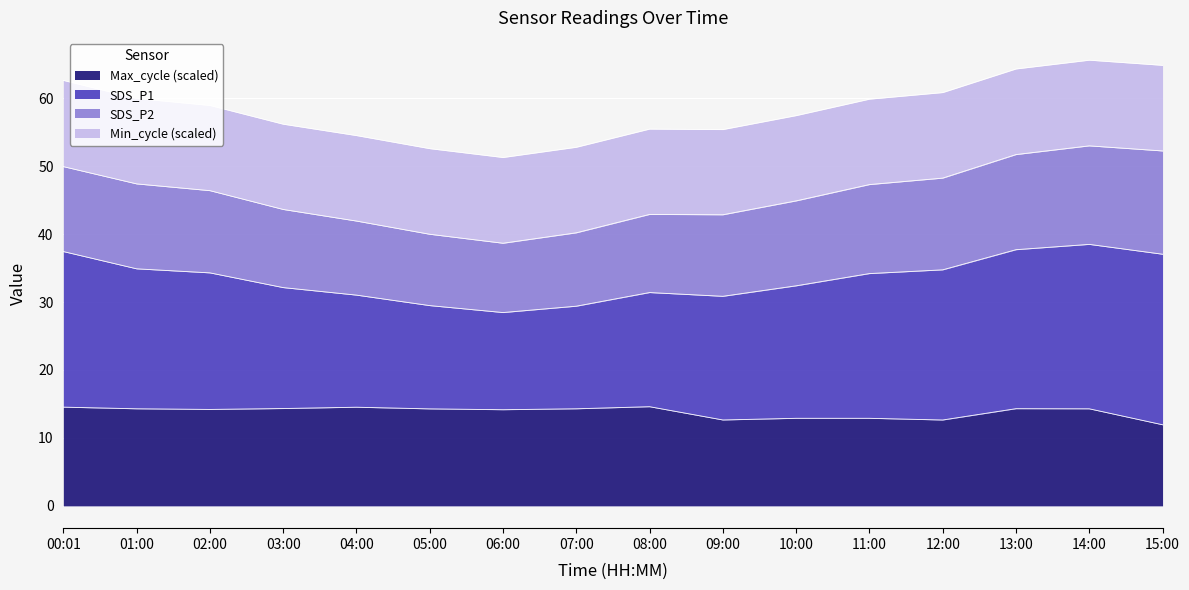

How many categories are shown in the chart?

16